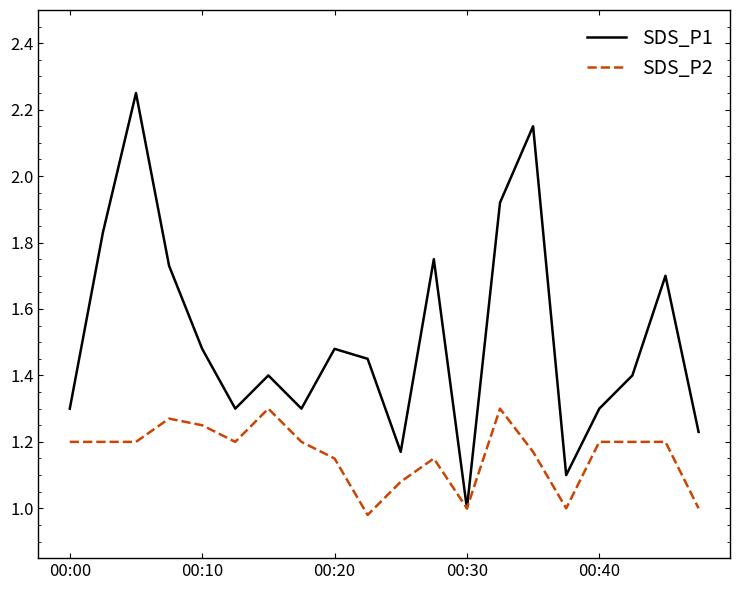

Rank the series by their average value, from highest to lowest.

SDS_P1, SDS_P2